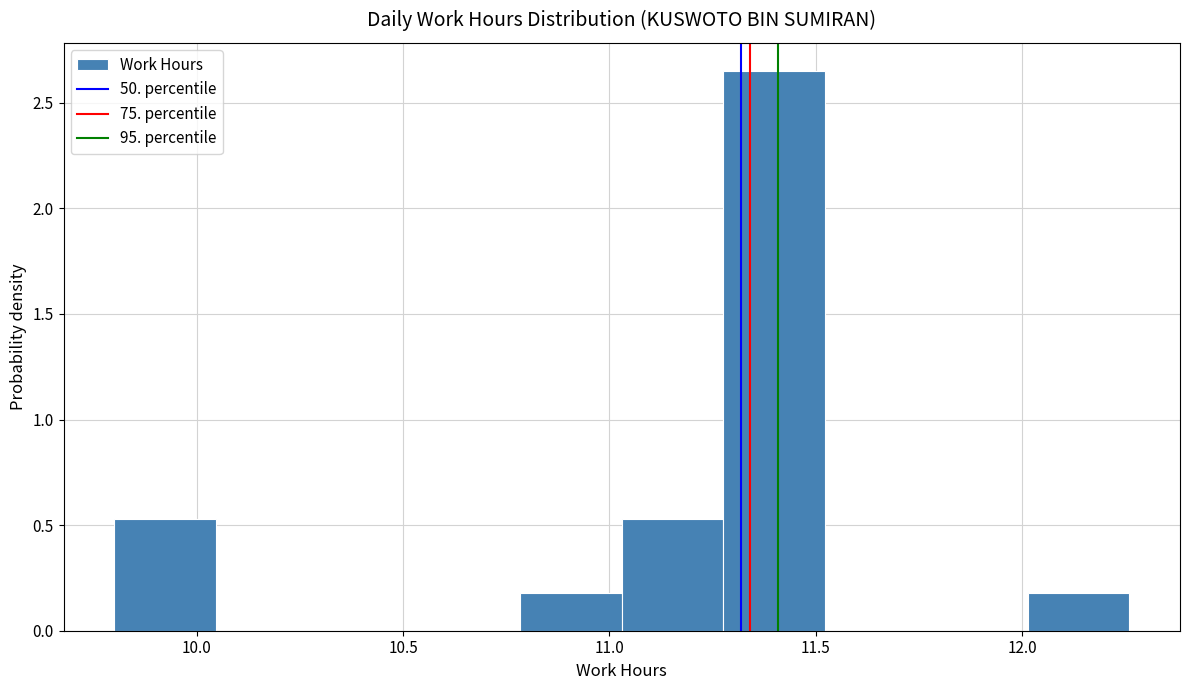

Over which range of the x-axis is the bar tallest?

11.30 to 11.50